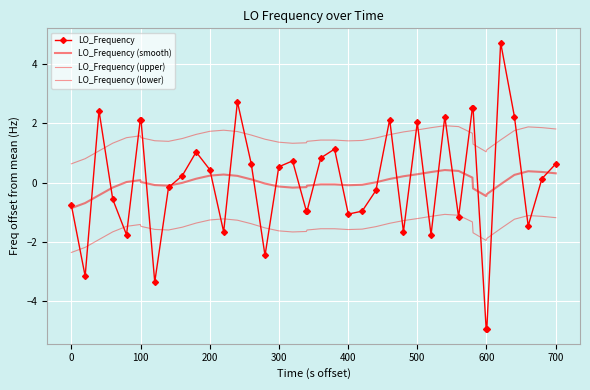

At how many categories does at least one series exceed 4?

1